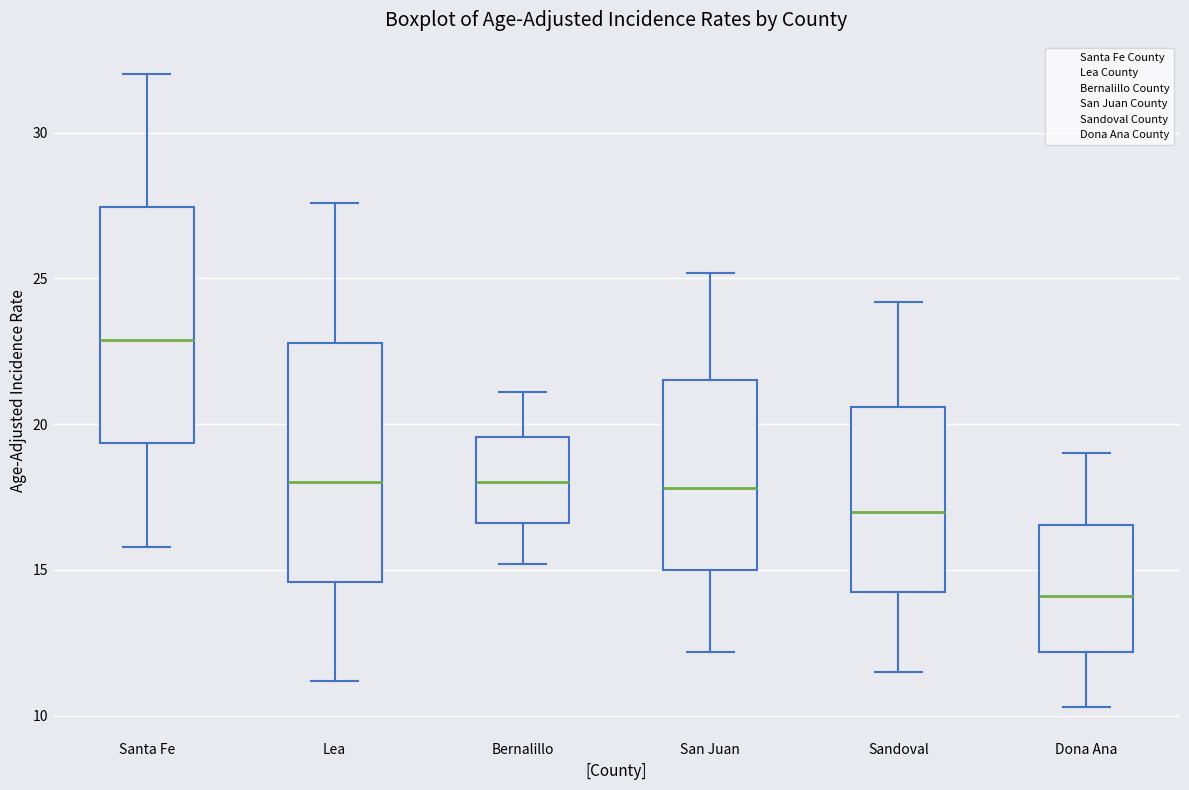

Which box has the lowest median line?

Dona Ana